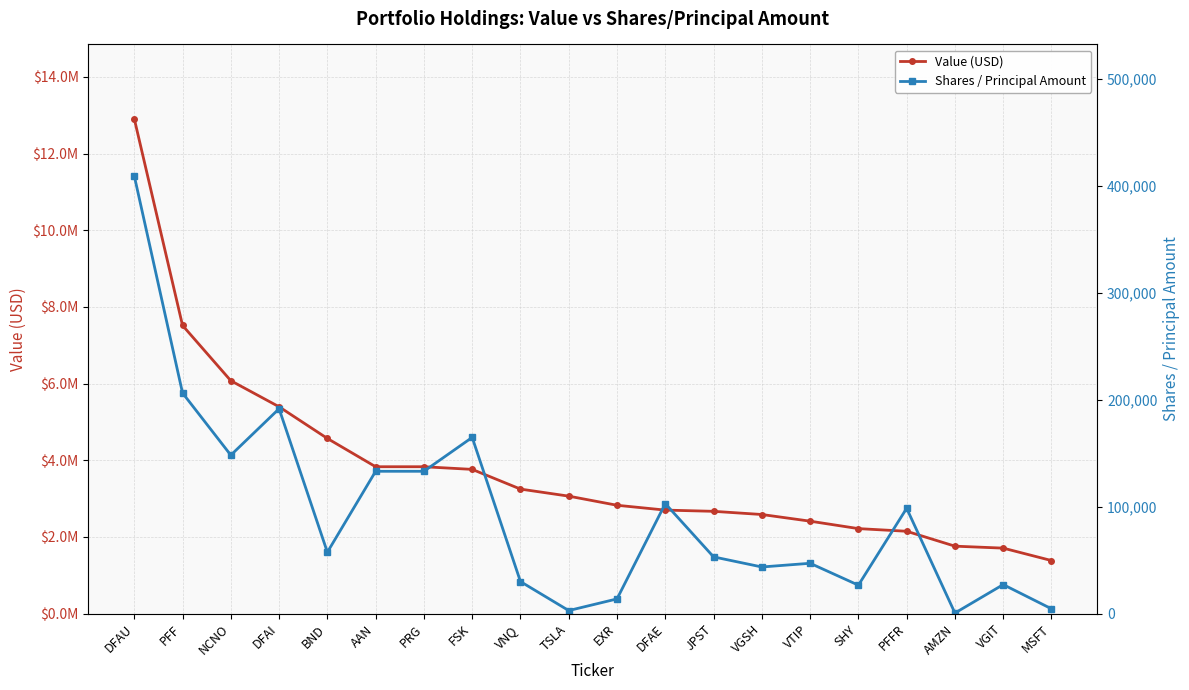

What is the lowest value of the Value (USD) series?

1384000